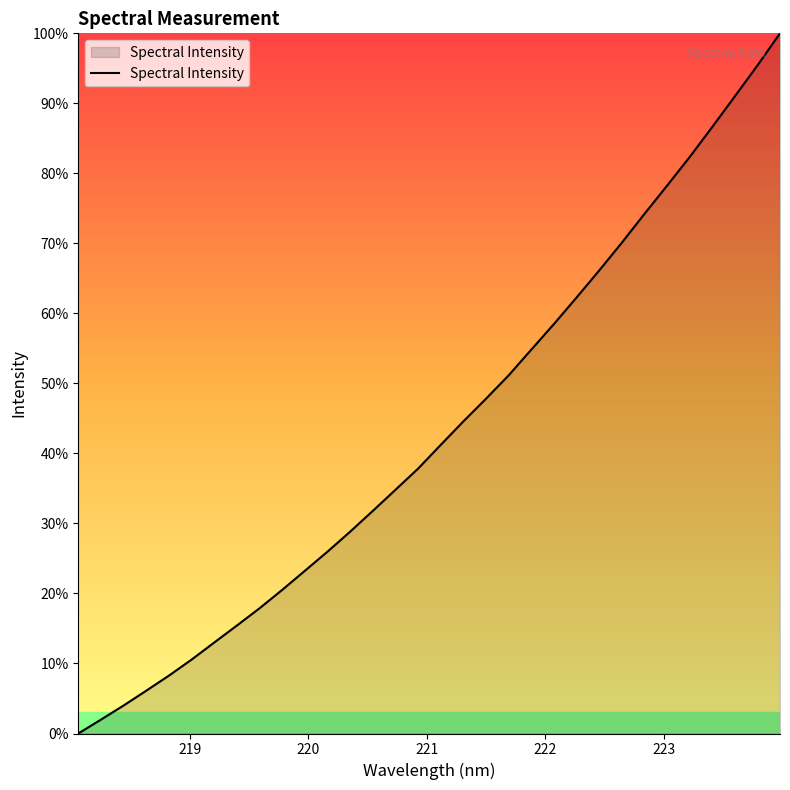

How many categories are shown in the chart?

32